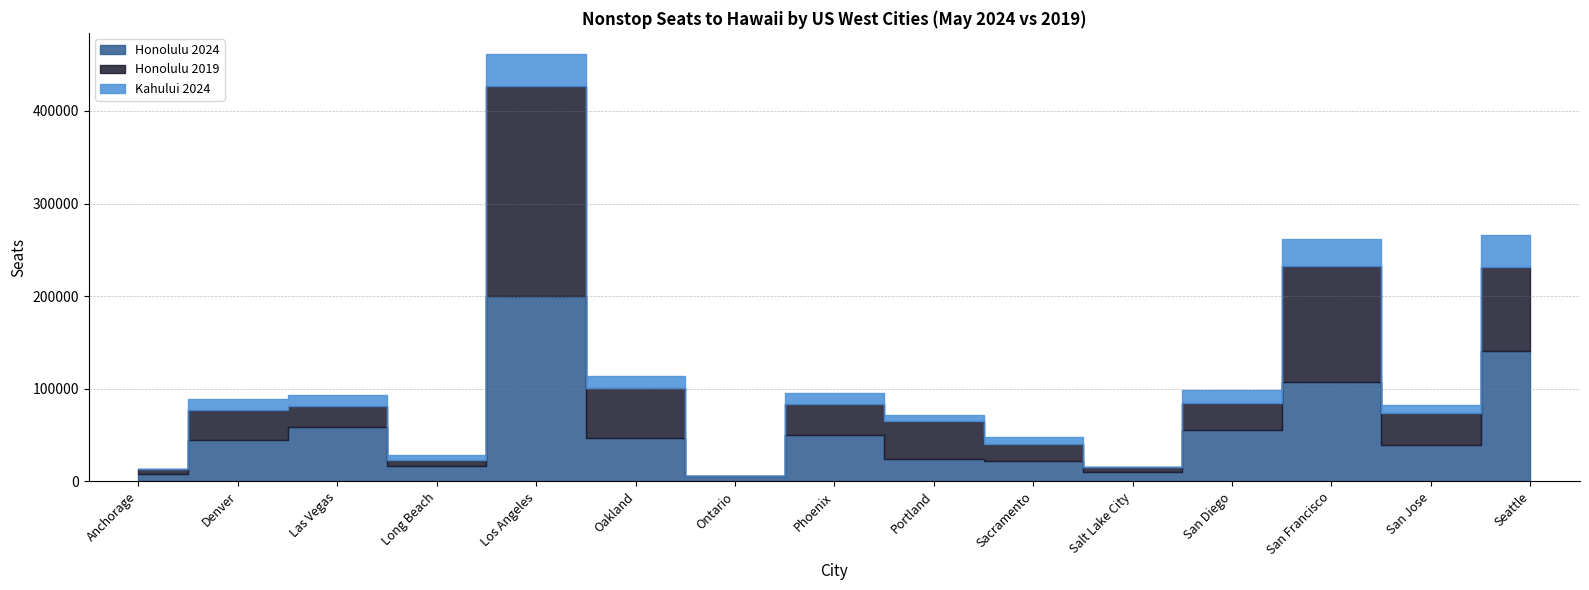

How many distinct data groups are displayed?

3